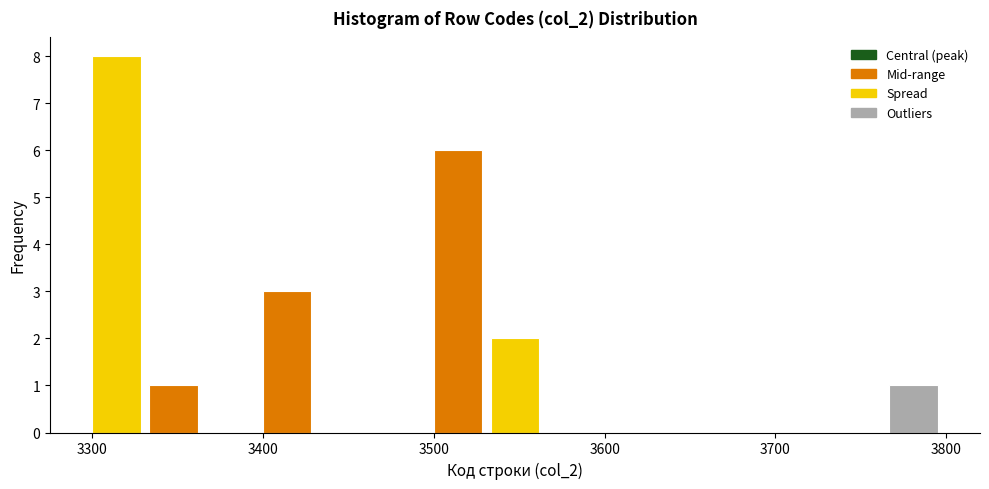

Around what value on the x-axis is the tallest bar? Give the approximate position of its centre, as read against the axis.

3310